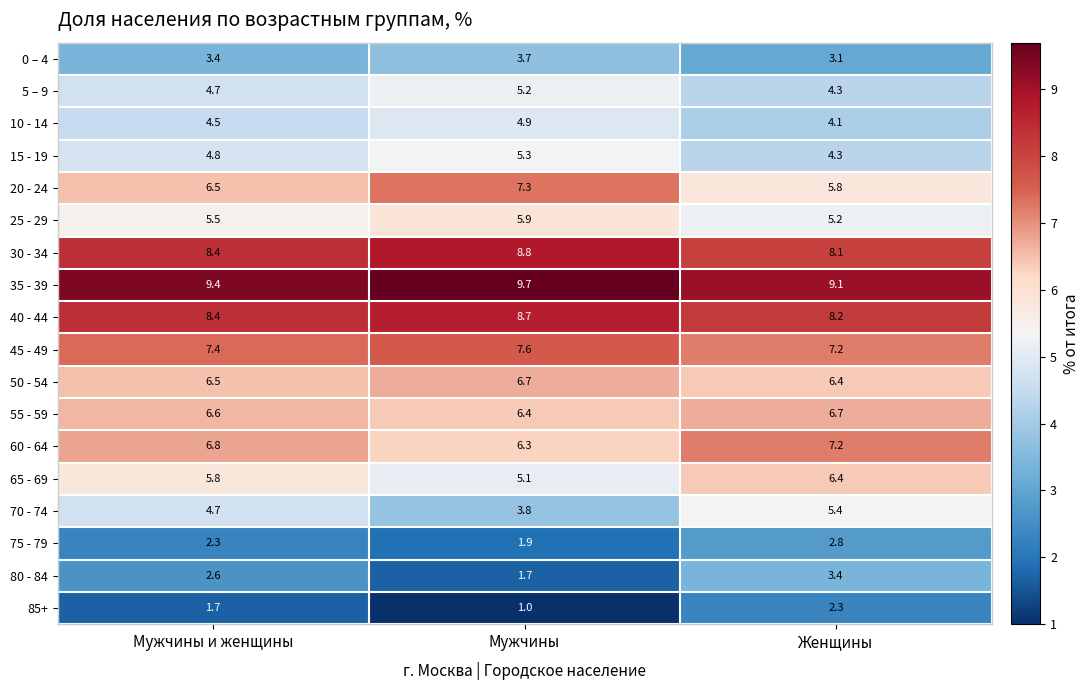

Where is 35 - 39 nearest to the value 9?

Женщины